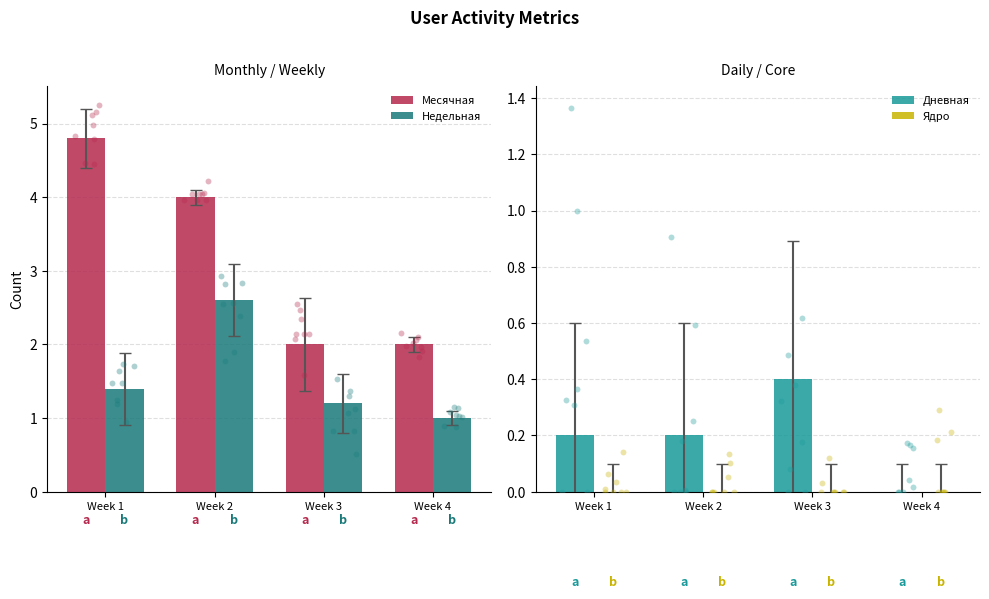

What are all the series names shown in the legend?

Месячная, Недельная, Дневная, Ядро